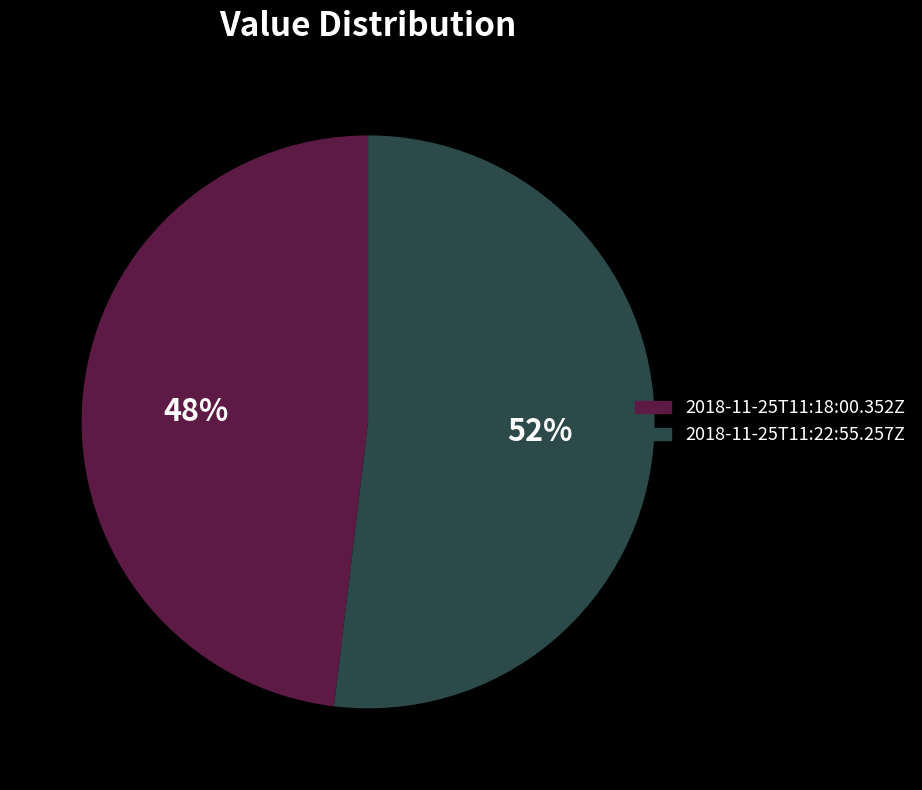

Is the sum of 2018-11-25T11:22:55.257Z and 2018-11-25T11:18:00.352Z greater than half?

Yes